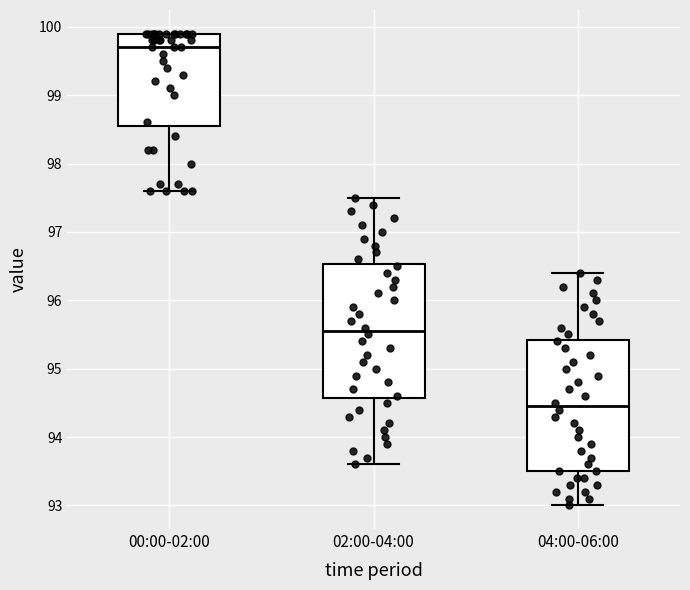

Where does the median line of the box for 00:00-02:00 sit on the y-axis? The values are not printed on the chart, so give them approximately, as read against the axis.

99.7